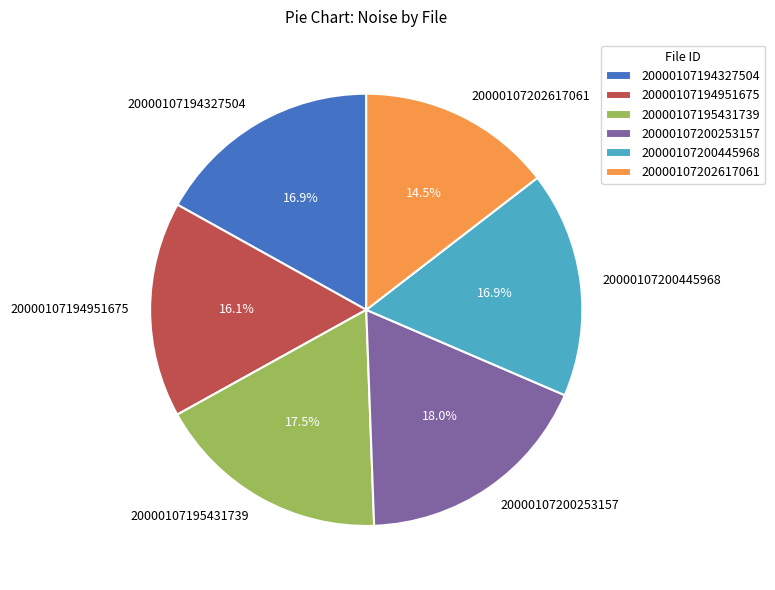

To the nearest percent, what is the combined percentage of 20000107200253157 and 20000107194327504?

35%